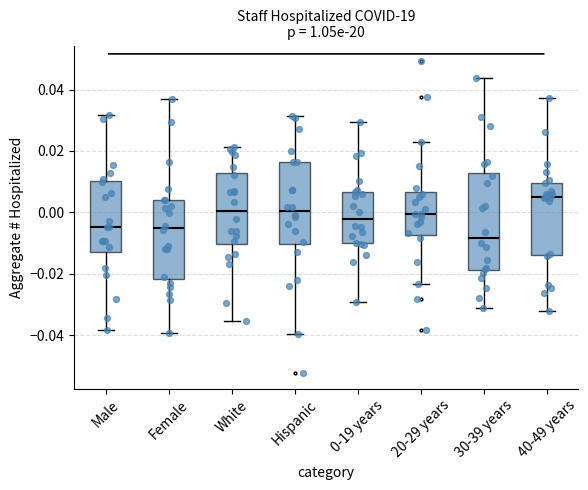

Reading left to right, read every box against the y-axis: the position of its median line, the range the box covers, and the ends of its whiskers. The values are not printed on the chart, so give them approximately, as read against the axis.

Male: median -0.004, box -0.012 to 0.010, whiskers -0.038 to 0.032
Female: median -0.006, box -0.022 to 0.004, whiskers -0.040 to 0.038
White: median 0.000, box -0.010 to 0.012, whiskers -0.036 to 0.022
Hispanic: median 0.000, box -0.010 to 0.016, whiskers -0.040 to 0.032
0-19 years: median -0.002, box -0.010 to 0.006, whiskers -0.030 to 0.030
20-29 years: median 0.000, box -0.008 to 0.006, whiskers -0.024 to 0.022
30-39 years: median -0.008, box -0.018 to 0.012, whiskers -0.032 to 0.044
40-49 years: median 0.006, box -0.014 to 0.010, whiskers -0.032 to 0.038